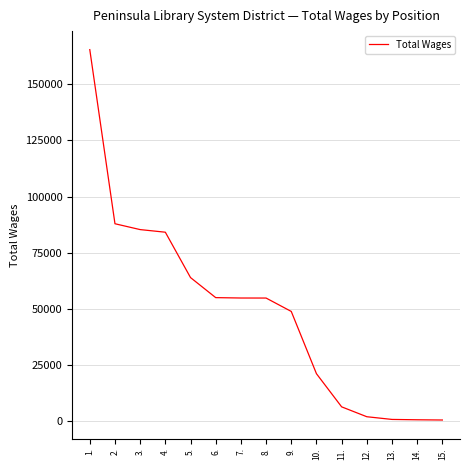

What is the maximum value shown in the chart?

165503